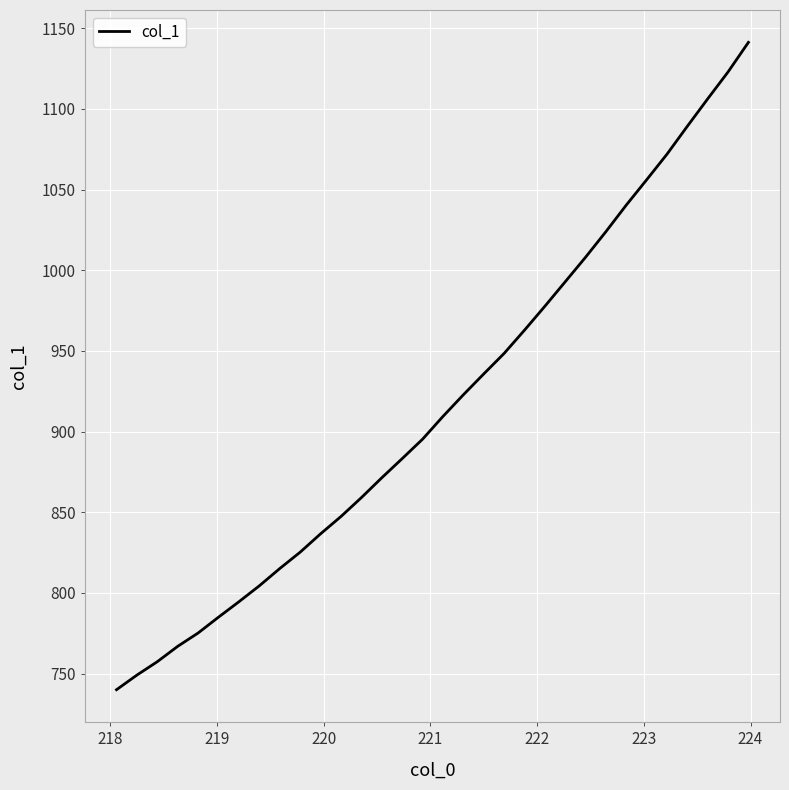

What is the minimum value shown in the chart?

740.0